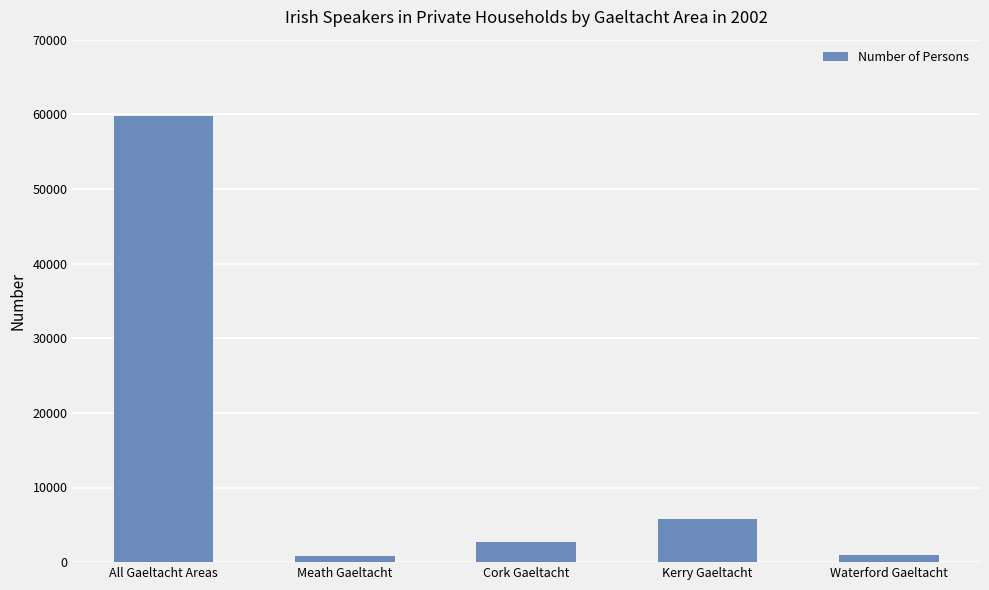

The value at All Gaeltacht Areas is 59813. True or false?

True